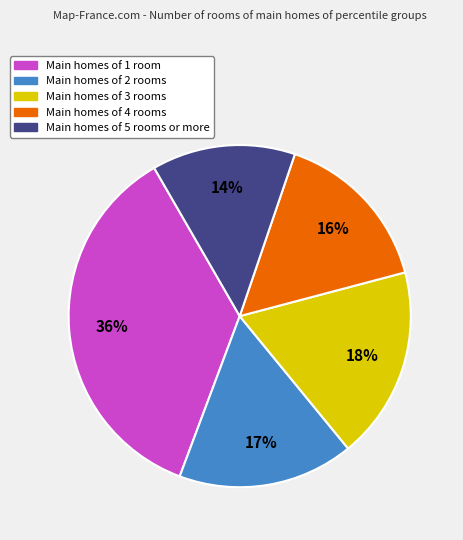

Is there any slice that represents more than half of the pie?

No